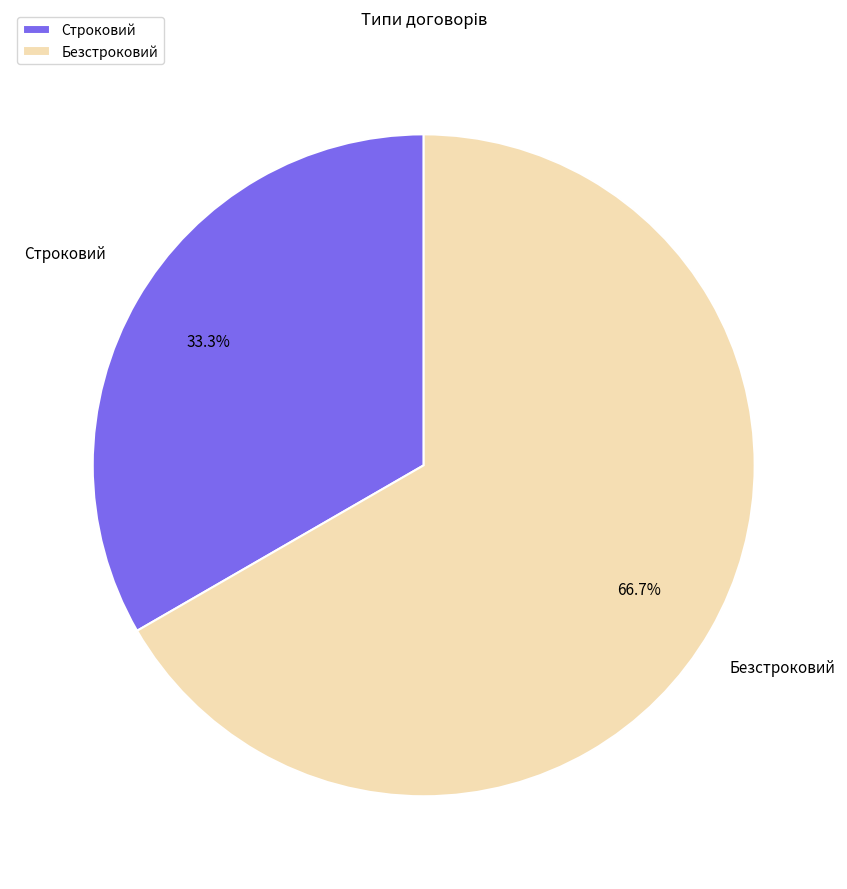

The Строковий slice represents 33% of the pie. True or false?

True